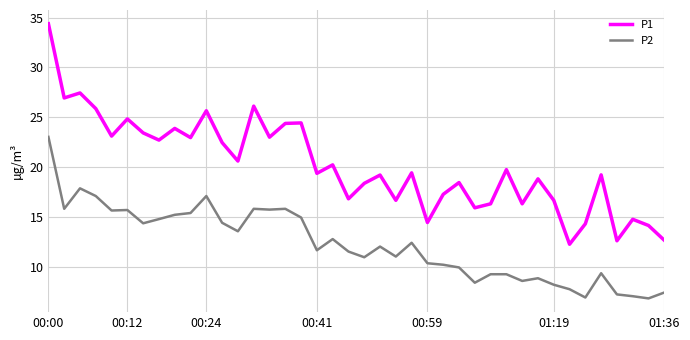

What are all the series names shown in the legend?

P1, P2